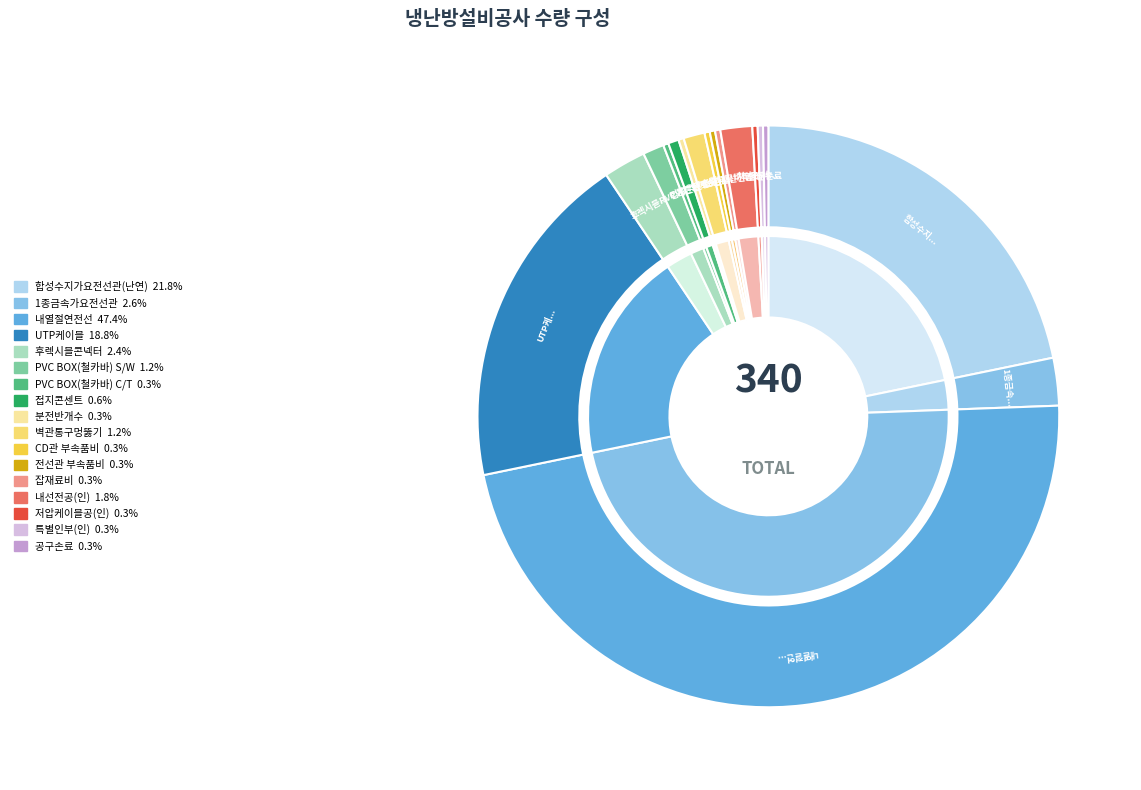

What portion of the pie excludes 벽관통구멍뚫기?

98.8%